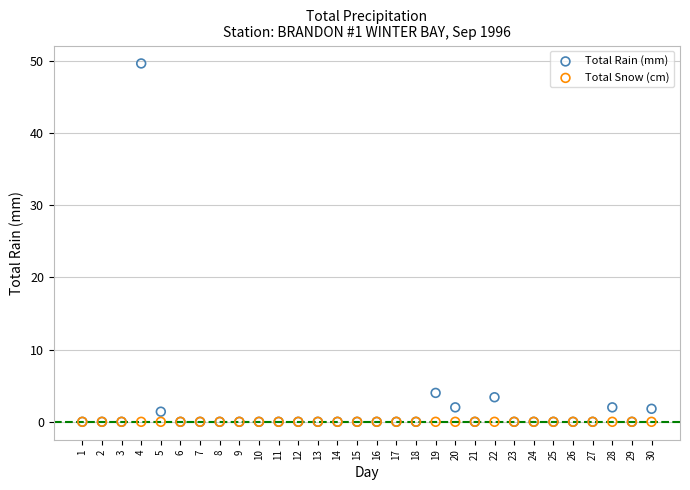

Across all series, what Y value is closest to 24?

4.0